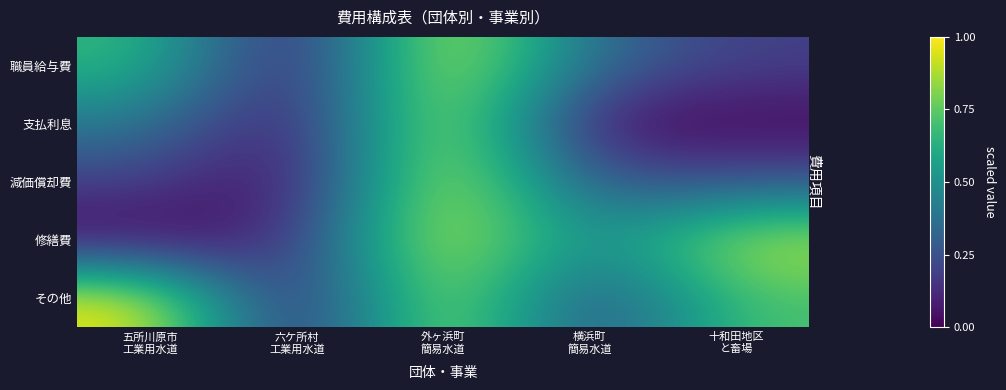

What is the total value across all series at 十和田地区
と畜場?

2.1